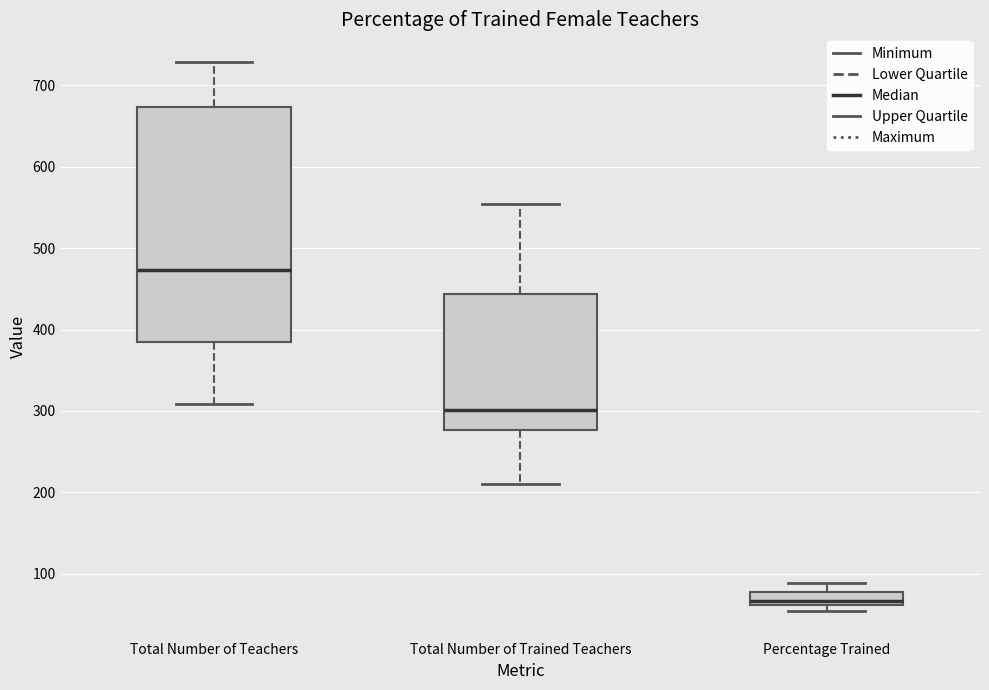

Where does the upper whisker of the box for Percentage Trained end on the y-axis? The values are not printed on the chart, so give them approximately, as read against the axis.

90